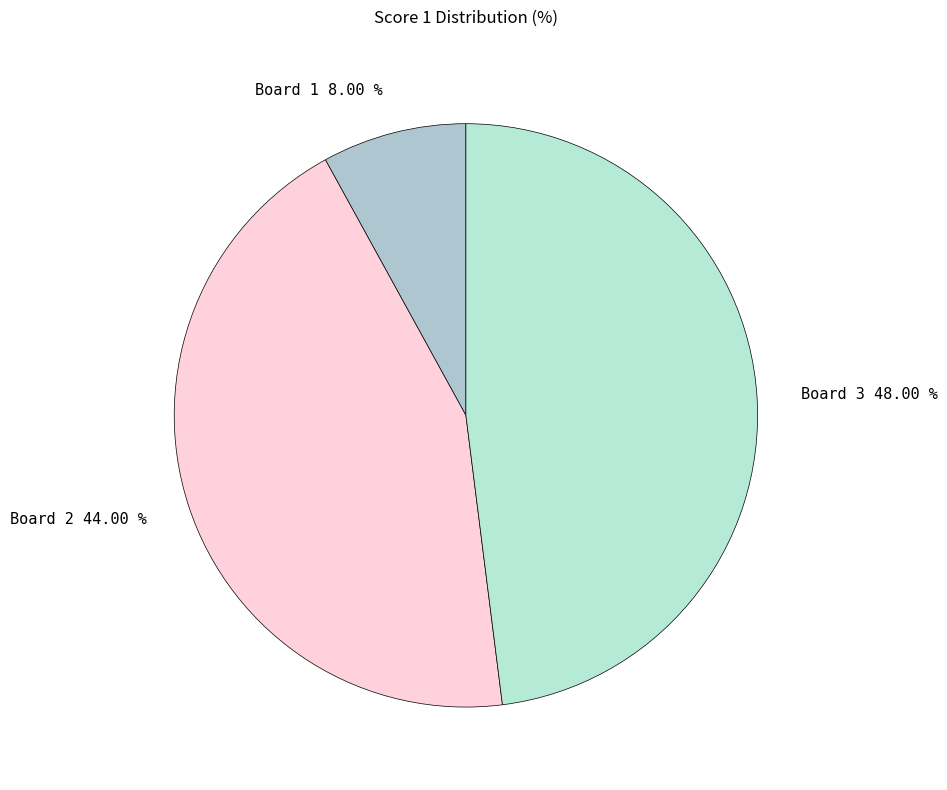

How many slices are in this pie chart?

3